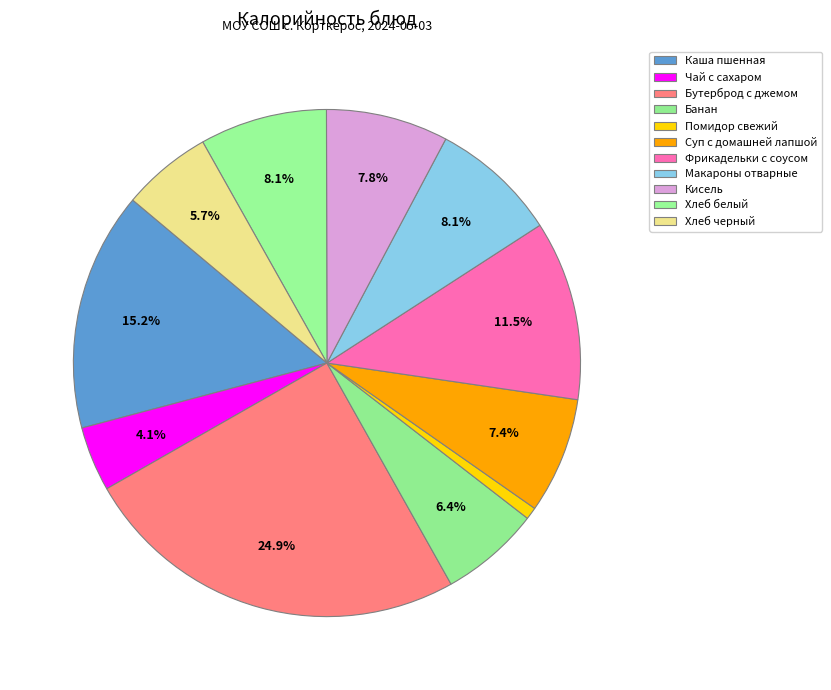

Which category has the biggest portion of the pie?

Бутерброд с джемом